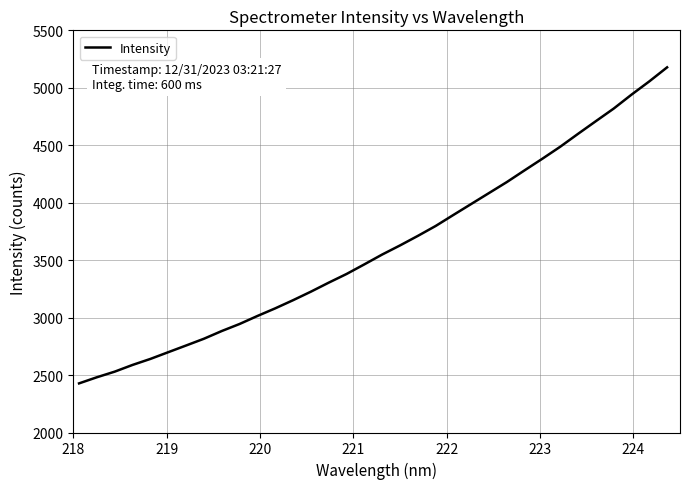

What is the maximum value shown in the chart?

5177.9